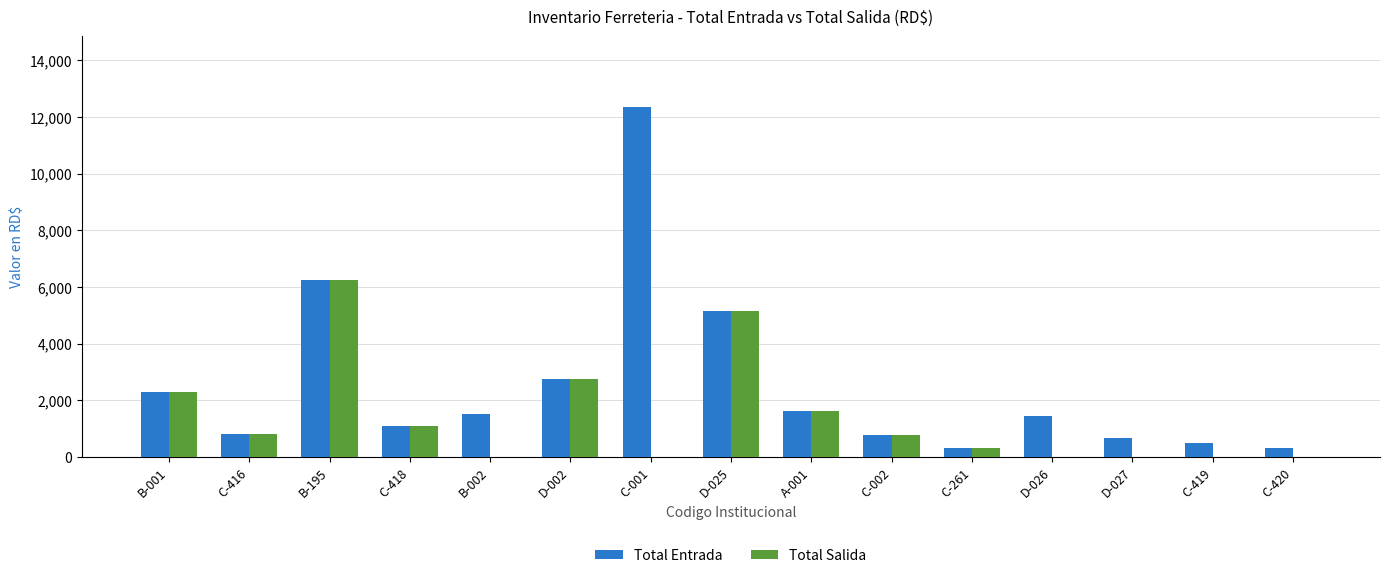

What value does the Total Salida series have at D-002?

2740